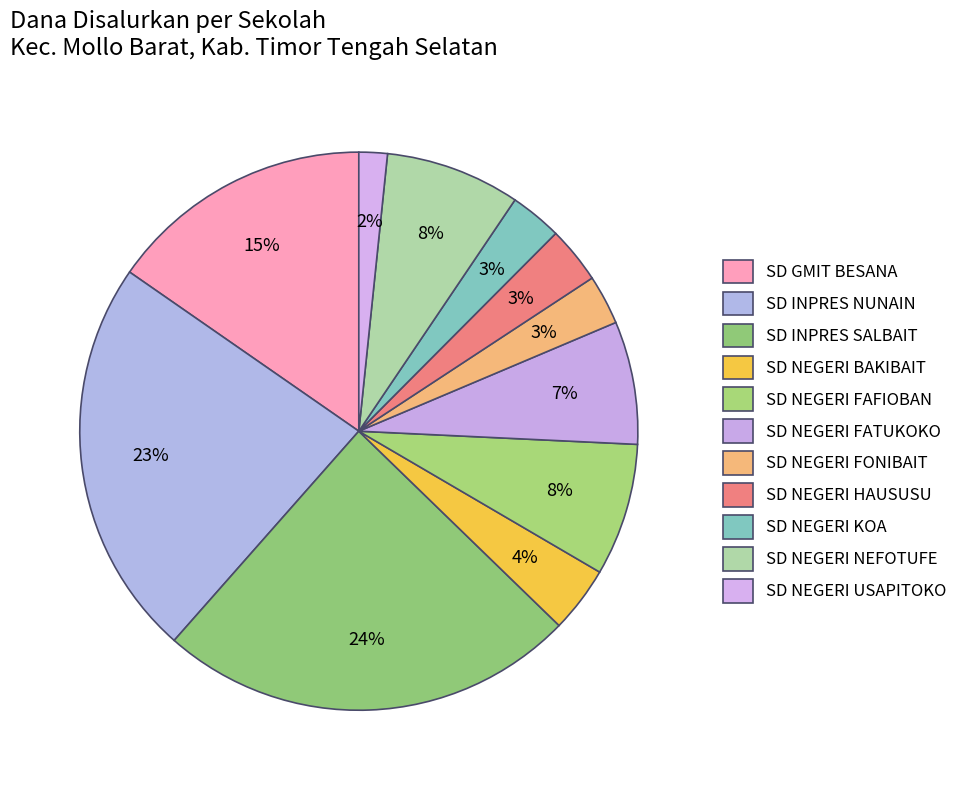

How many segments does this pie chart have?

11